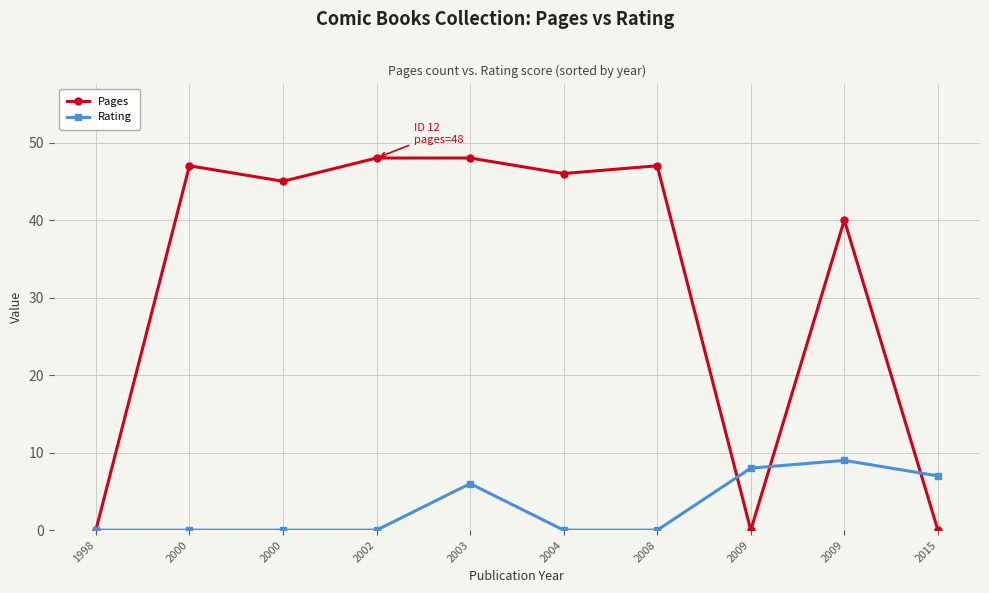

Count the number of data series in this chart.

2